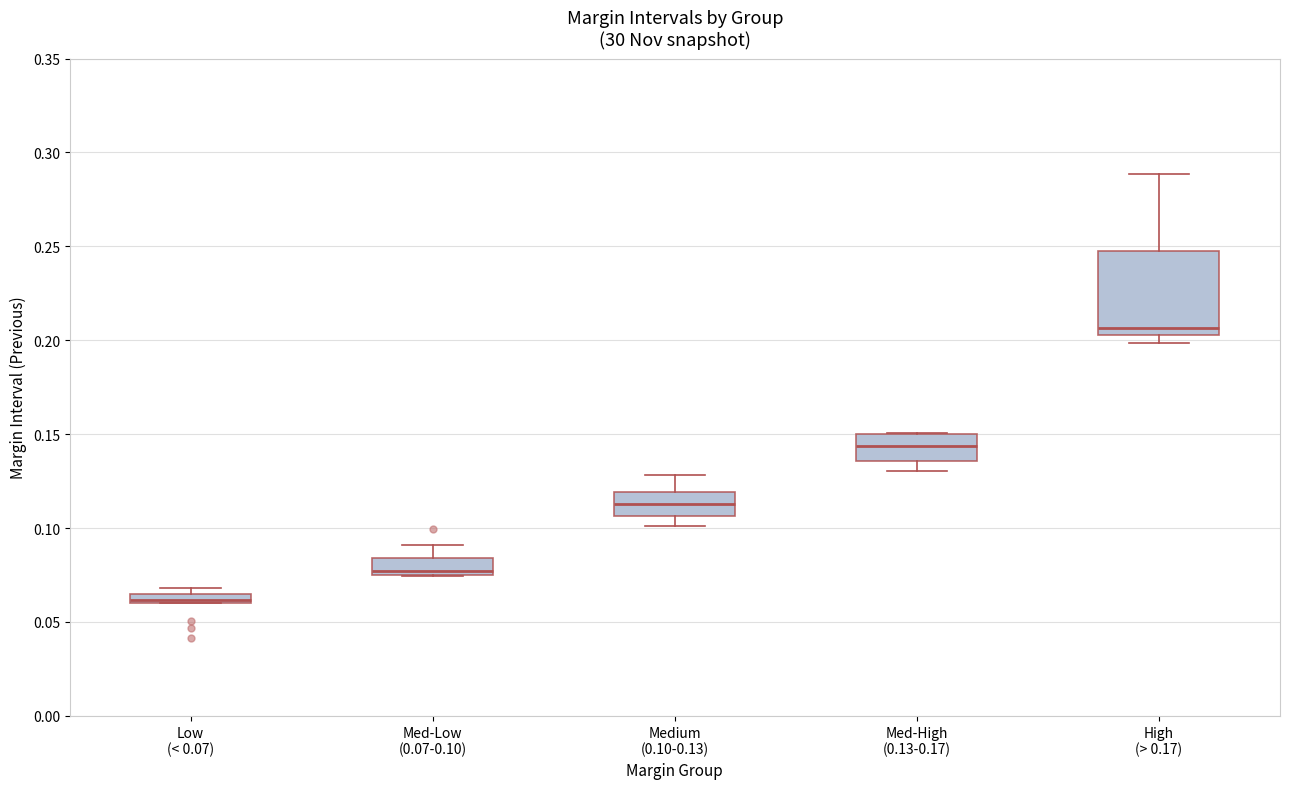

Where is the upper edge of the box for High (> 0.17) on the y-axis? The values are not printed on the chart, so give them approximately, as read against the axis.

0.250